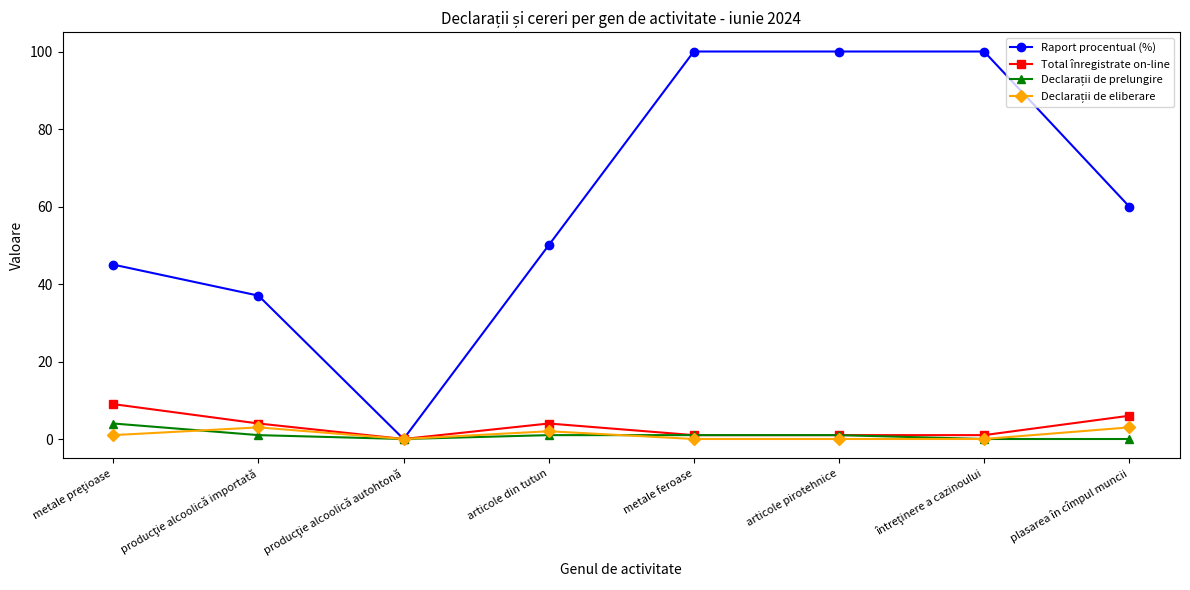

At which category does Total înregistrate on-line reach its first local peak?

articole din tutun